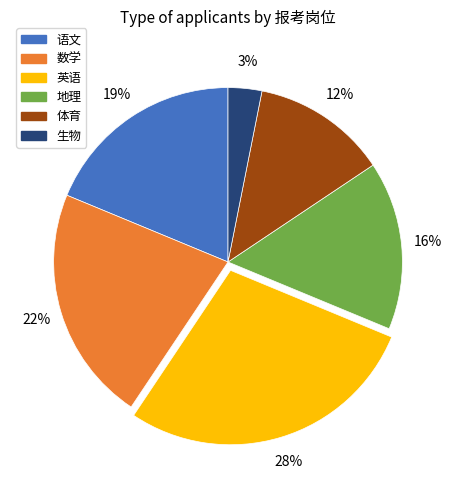

True or false: 地理 accounts for 16% of the total.

True